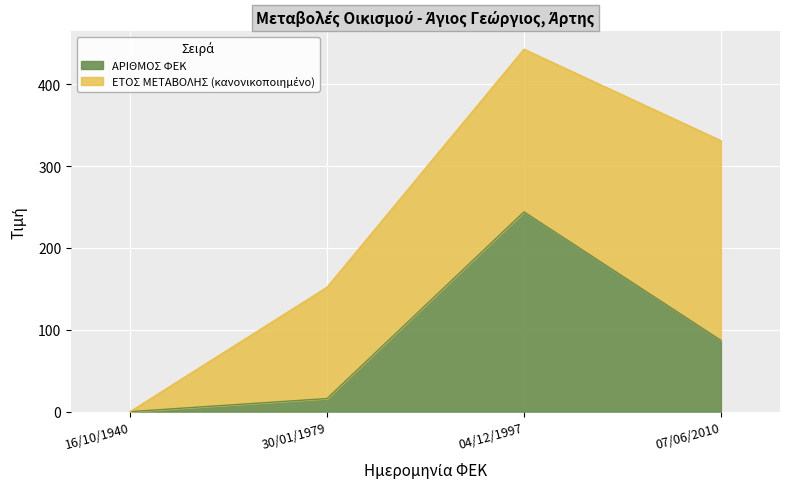

Rank the categories by value from lowest to highest.

16/10/1940, 30/01/1979, 07/06/2010, 04/12/1997